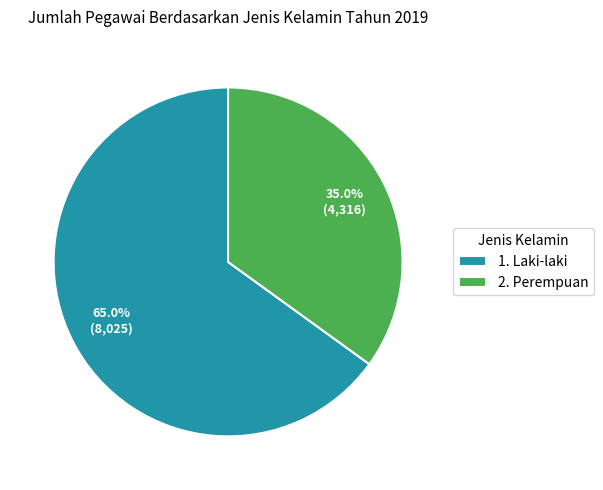

Count the number of slices in the pie.

2